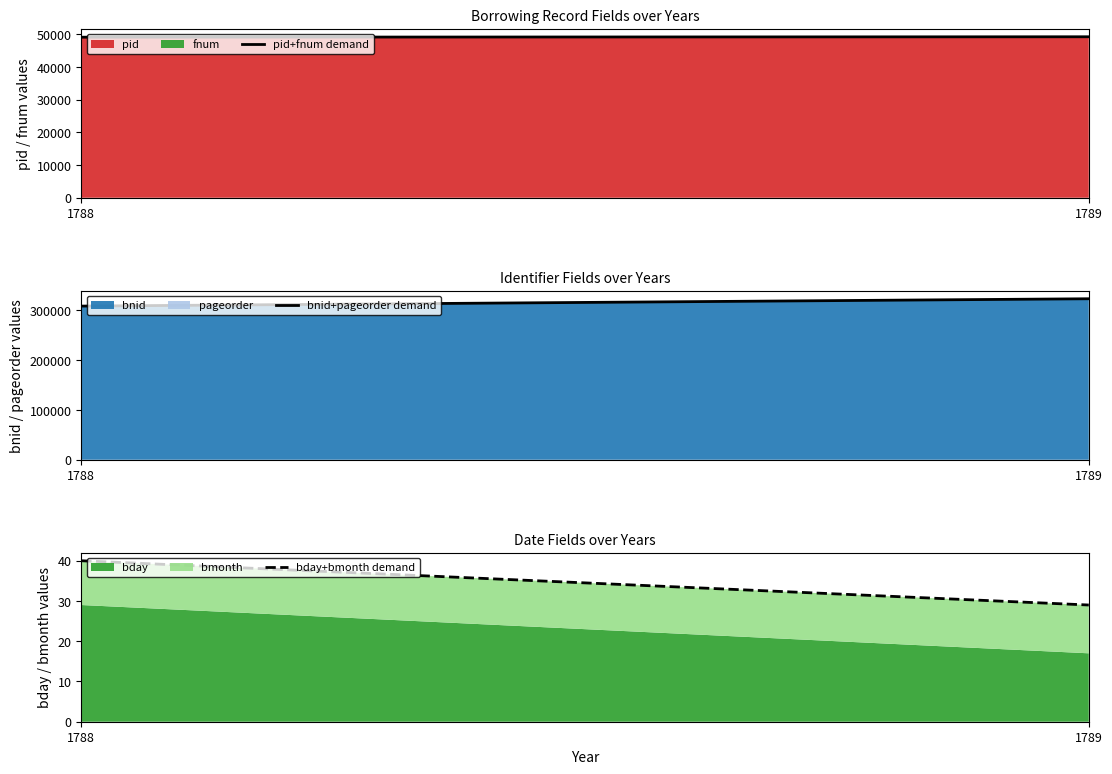

What is the value of the bday+bmonth demand point at the 2nd from the left?

29